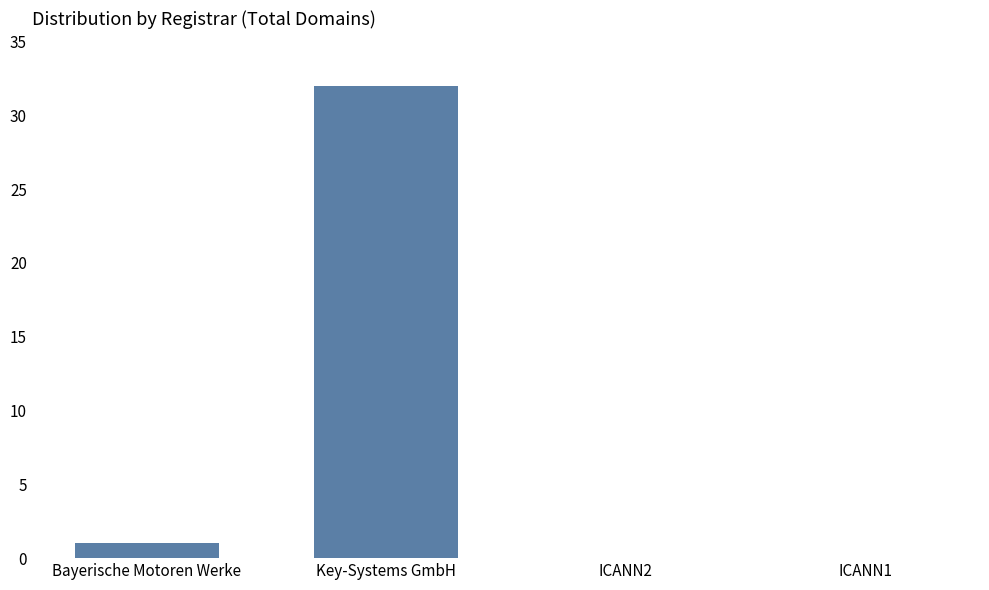

Count the number of data series in this chart.

1